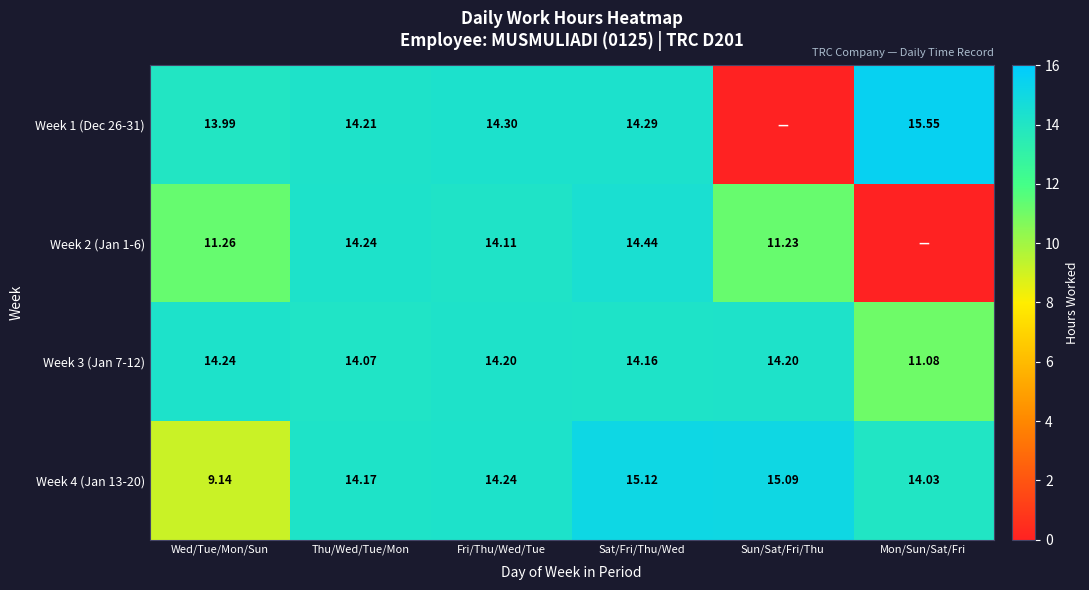

What is the difference between the highest and lowest values at Sat/Fri/Thu/Wed?

1.0